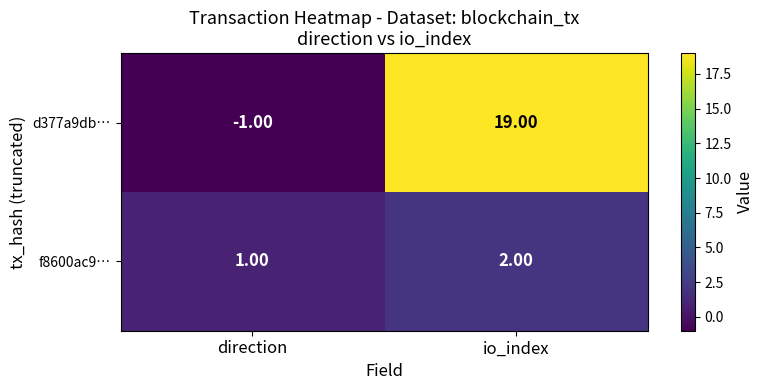

Which series has the widest spread of values?

d377a9db…